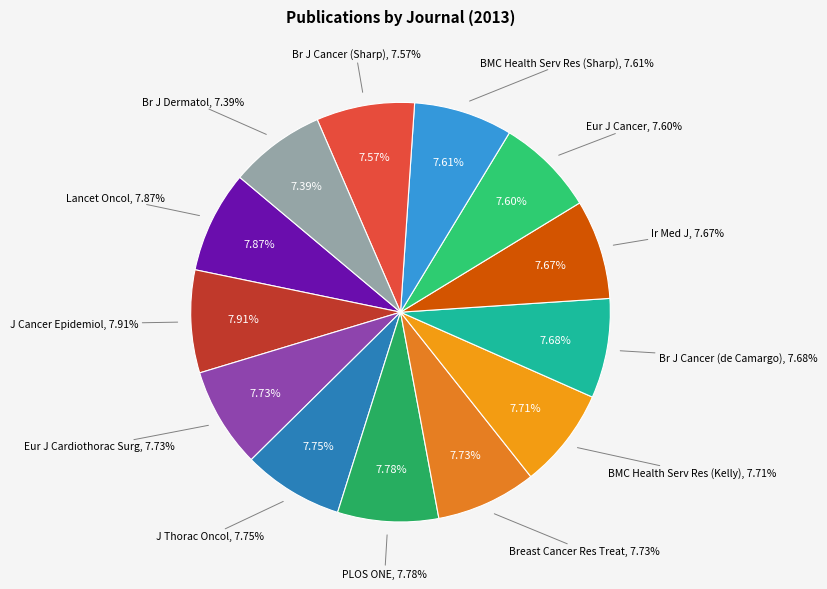

How many segments does this pie chart have?

13